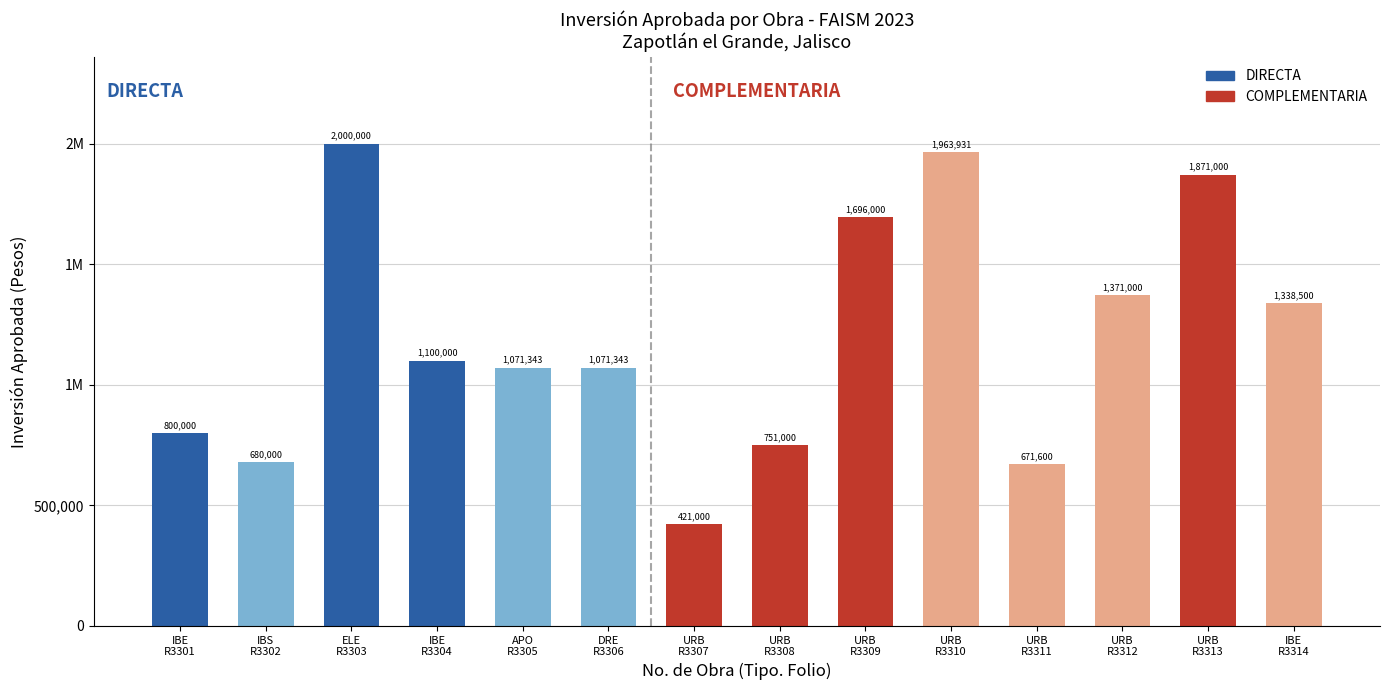

Does the chart contain any negative values?

No